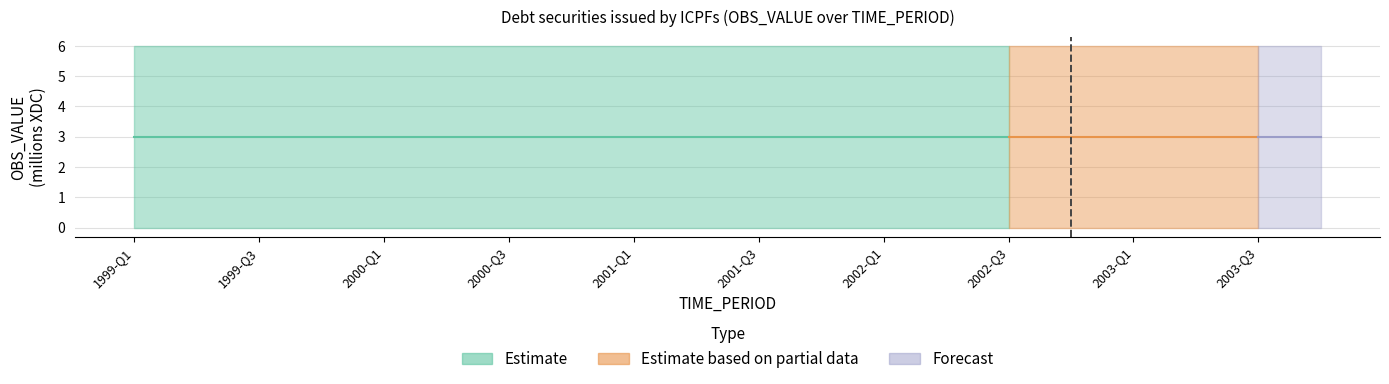

At which category is the sum across all series the highest?

1999-Q1